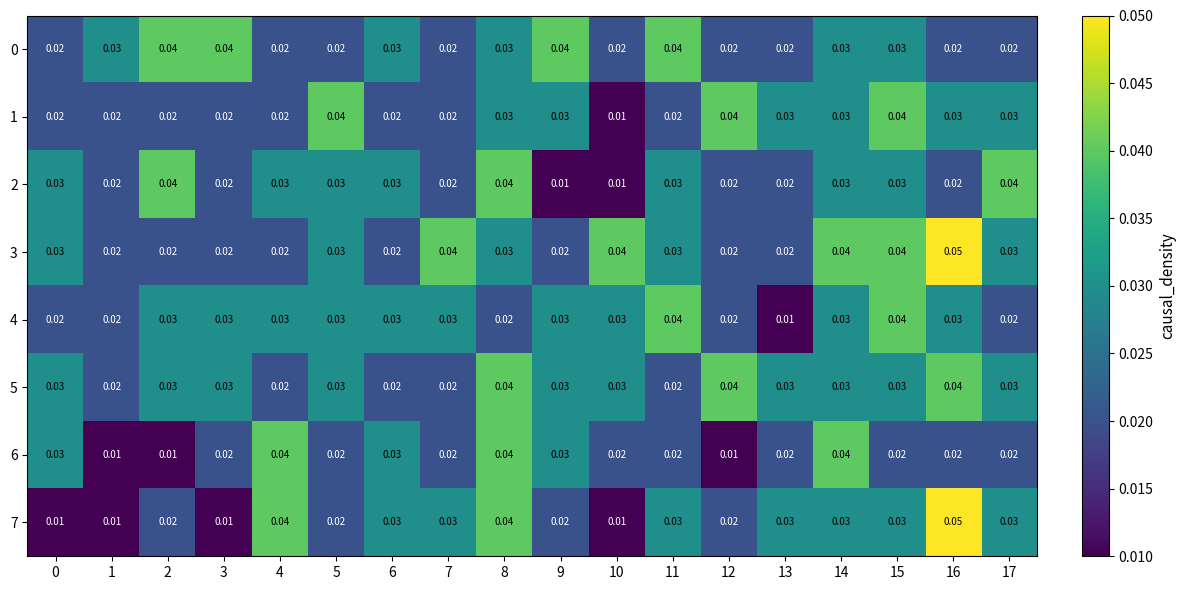

Is the value of 1 at 9 greater than the value of 2 at 7?

Yes